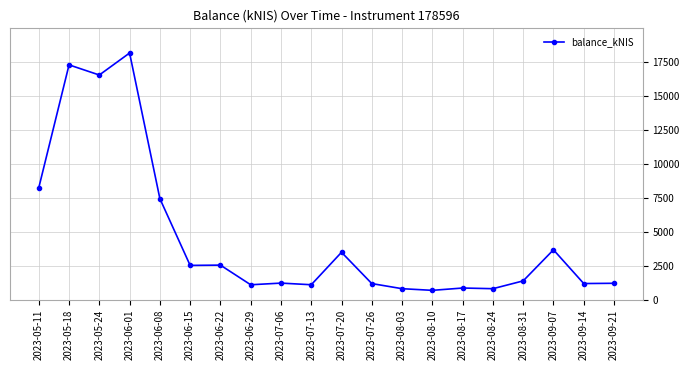

What is the value of the 20th point from the left?

1215.0